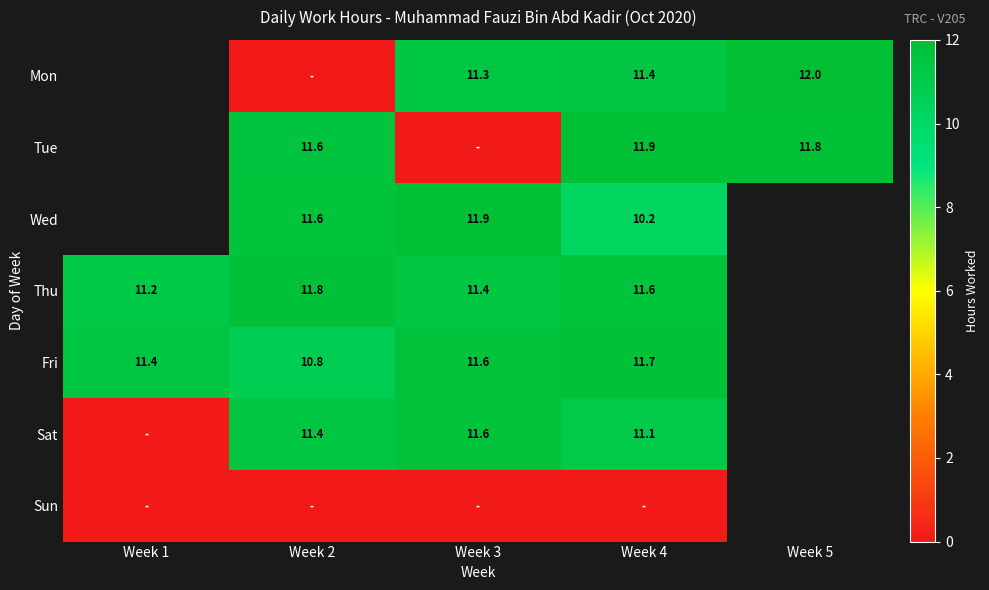

Is it true that Fri equals 16.5 at Week 4?

False